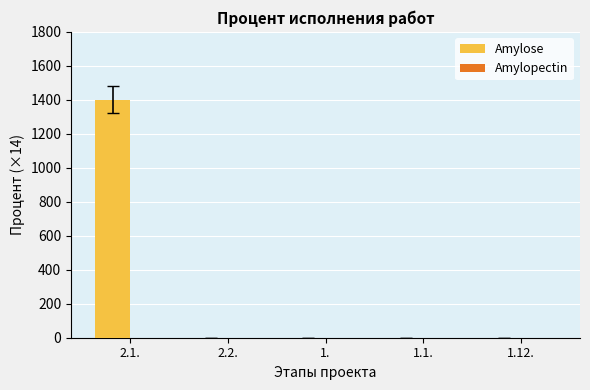

At which category does the chart reach its peak across all series?

2.1.